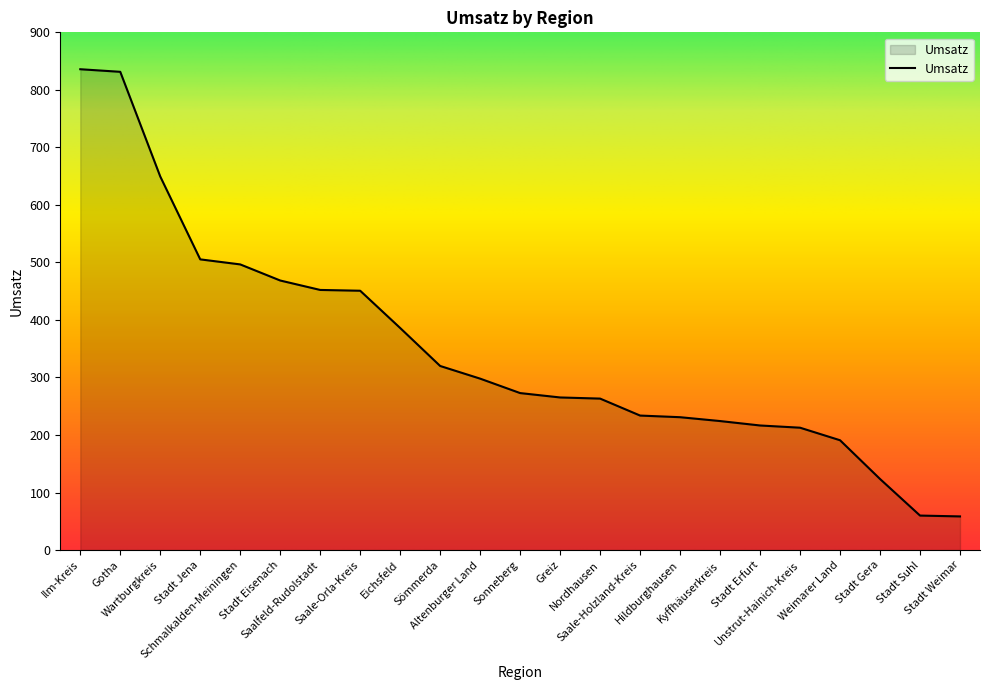

What is the difference between the maximum and minimum values?

777.4